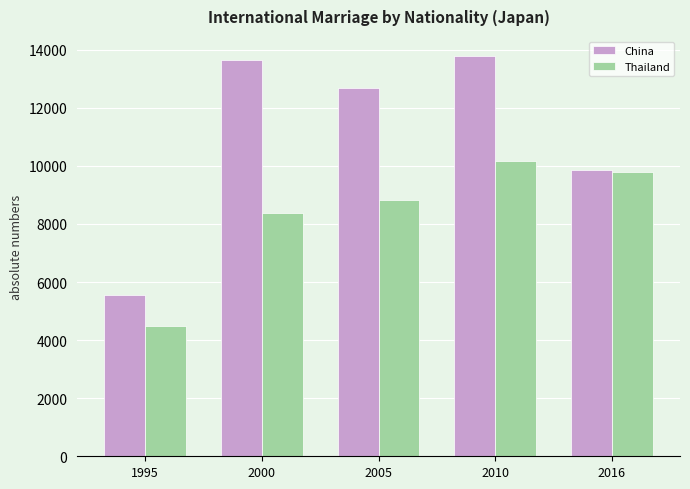

Is the value of China at 2000 greater than the value of Thailand at 2010?

Yes